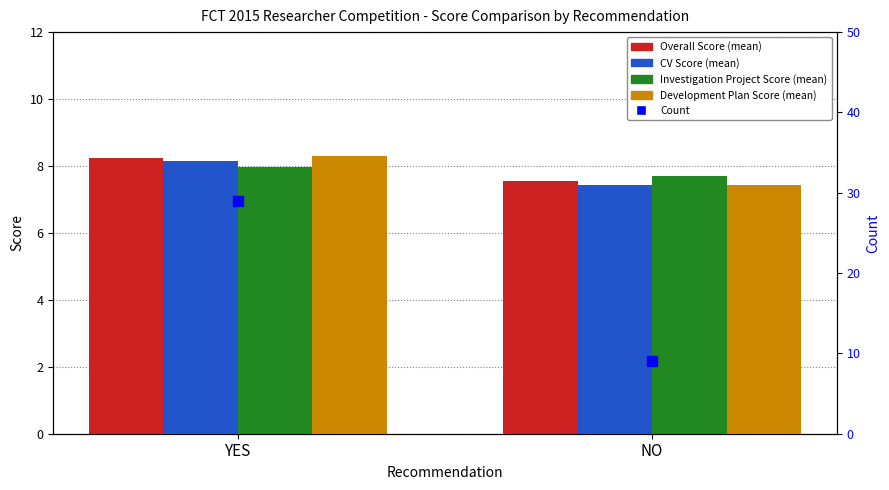

At which category is the sum across all series the highest?

YES